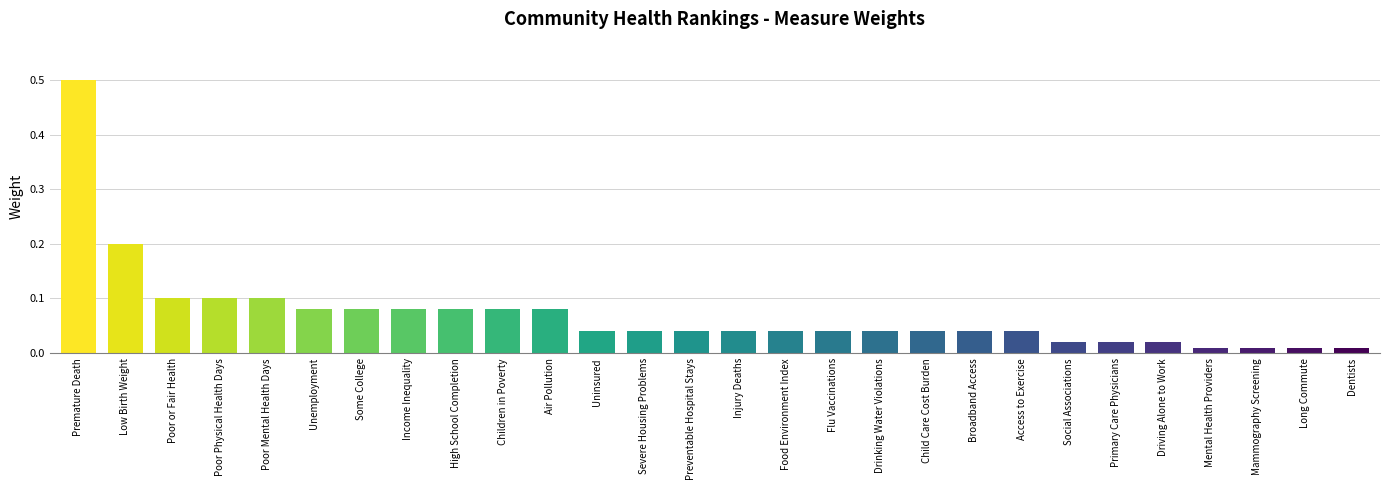

What is the difference between the maximum and second lowest values?

0.5